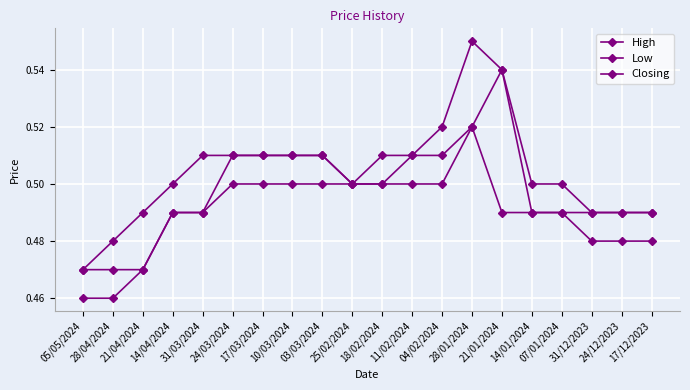

Between 03/03/2024 and 24/03/2024, which is larger?

03/03/2024